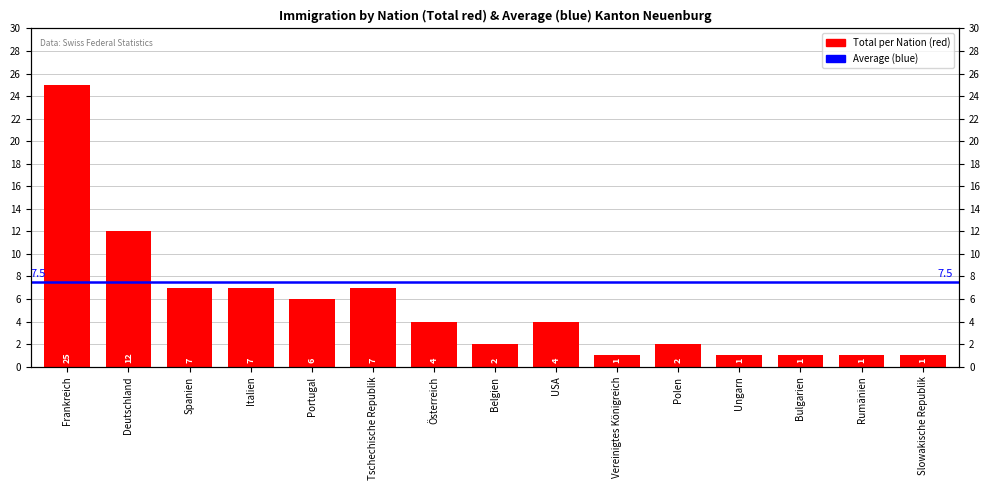

Reading right to left, extract all data points from this chart.

Slowakische Republik=1	Rumänien=1	Bulgarien=1	Ungarn=1	Polen=2	Vereinigtes Königreich=1	USA=4	Belgien=2	Österreich=4	Tschechische Republik=7	Portugal=6	Italien=7	Spanien=7	Deutschland=12	Frankreich=25